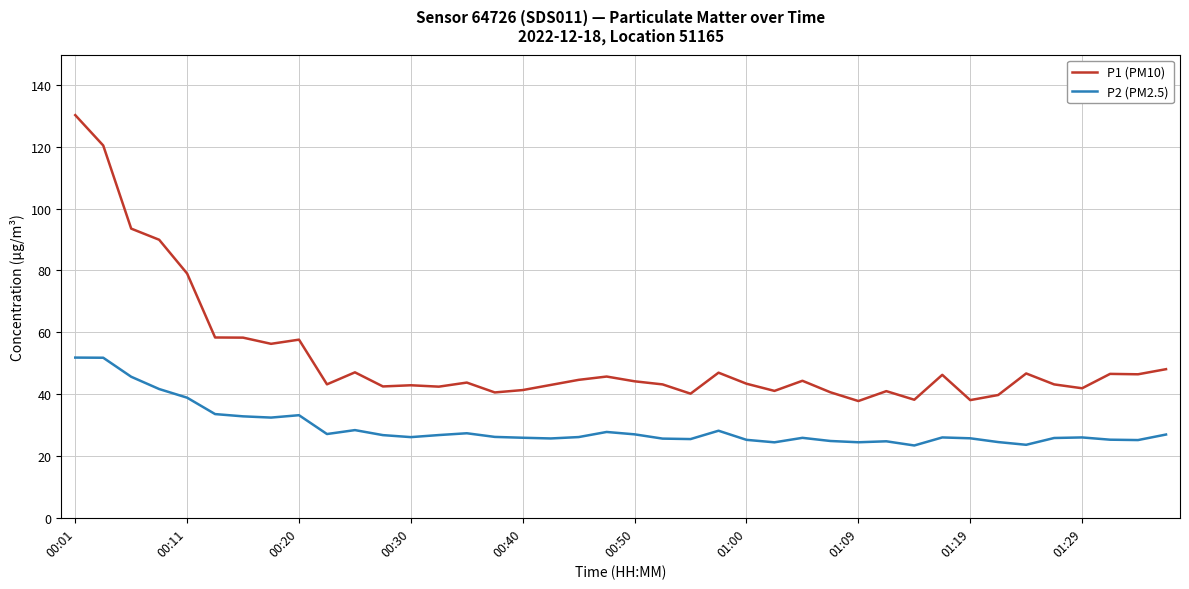

What is the difference between the maximum and minimum values in the P2 (PM2.5) series?

28.4